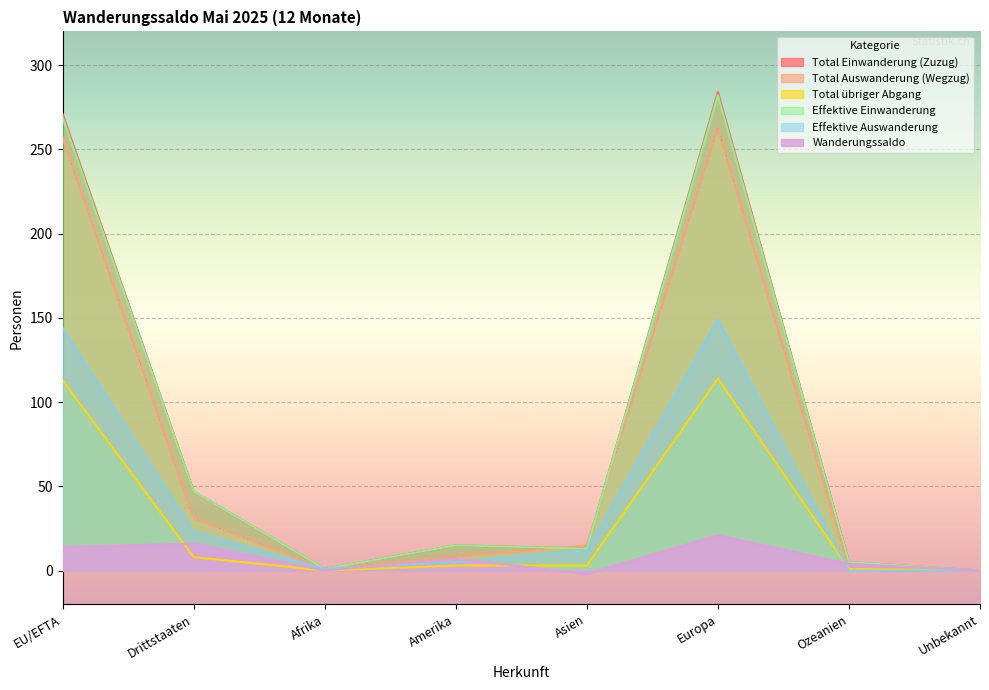

At Asien, list the series in order from smallest to largest.

Wanderungssaldo, Total übriger Abgang, Effektive Auswanderung, Total Einwanderung (Zuzug), Effektive Einwanderung, Total Auswanderung (Wegzug)